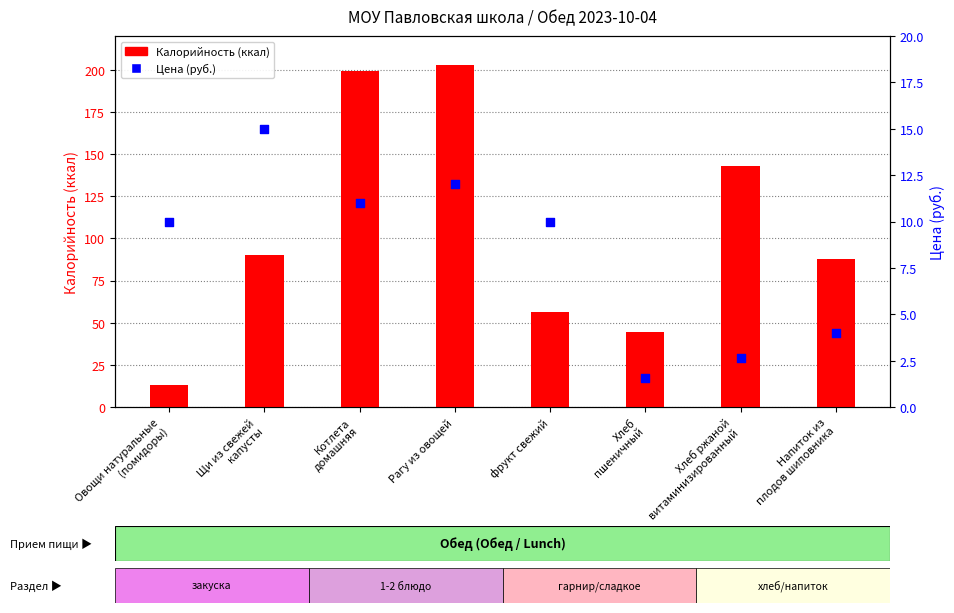

What is the total value across all series at Рагу из овощей?

215.0